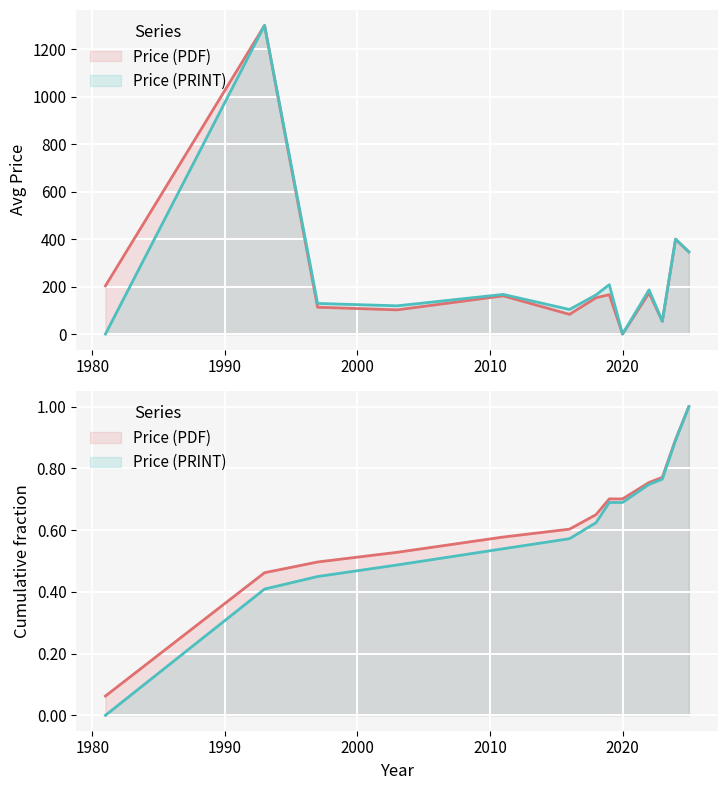

Reading left to right, list all the values displayed in this chart.

Price (PDF): 1981=203.0	1993=1300.0	1997=113.0	2003=102.0	2011=161.0	2016=83.0	2018=153.0	2019=166.0	2020=0.0	2022=173.2	2023=54.0	2024=398.8	2025=346.3
Price (PRINT): 1981=0.0	1993=1300.0	1997=129.0	2003=119.0	2011=167.0	2016=103.5	2018=165.0	2019=208.0	2020=0.0	2022=186.2	2023=54.0	2024=400.1	2025=346.3